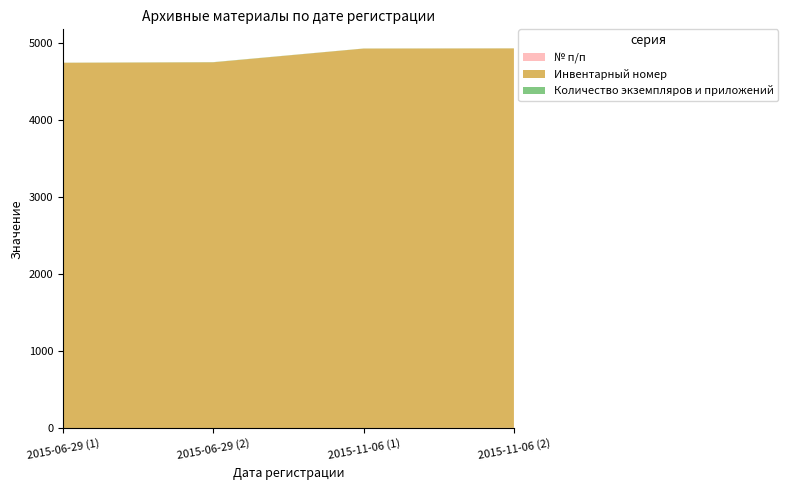

Reading left to right, what are all the values shown in this chart?

№ п/п: 1	2	3	4
Инвентарный номер: 4739	4744	4921	4922
Количество экземпляров и приложений: 1	2	1	1